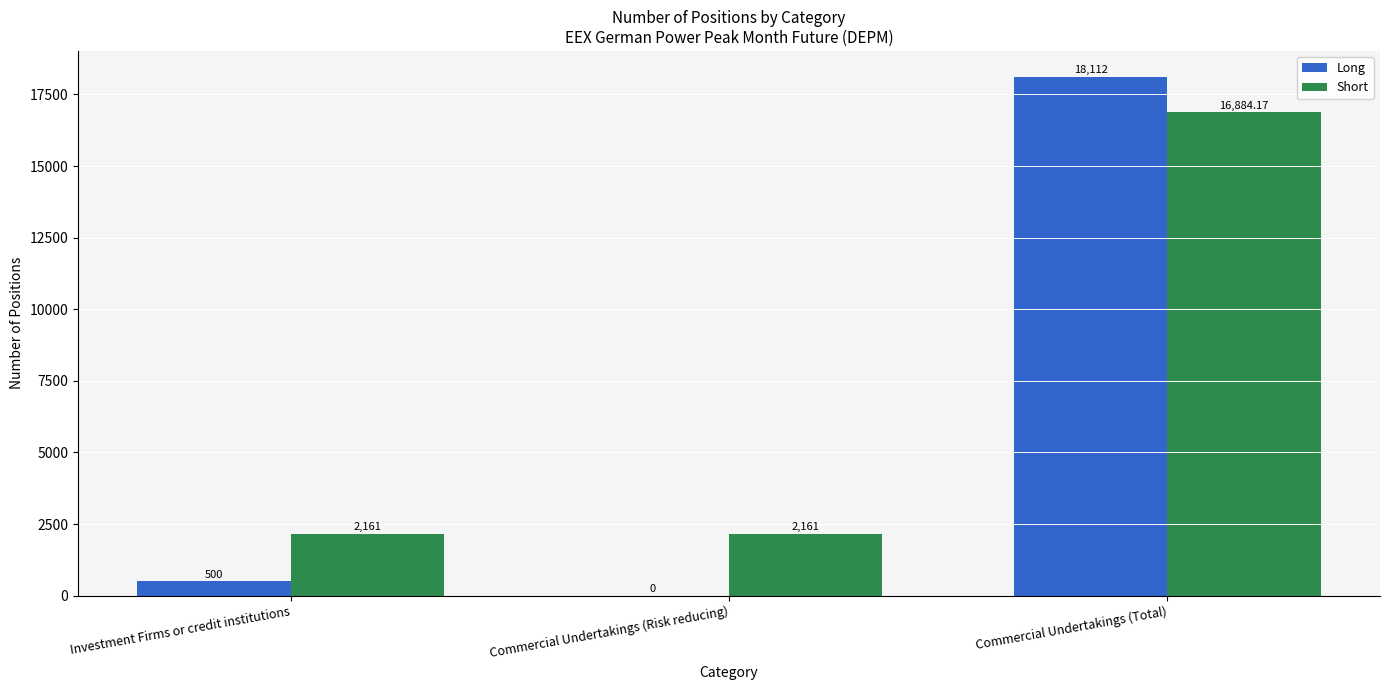

At which category does the chart reach its peak across all series?

Commercial Undertakings (Total)